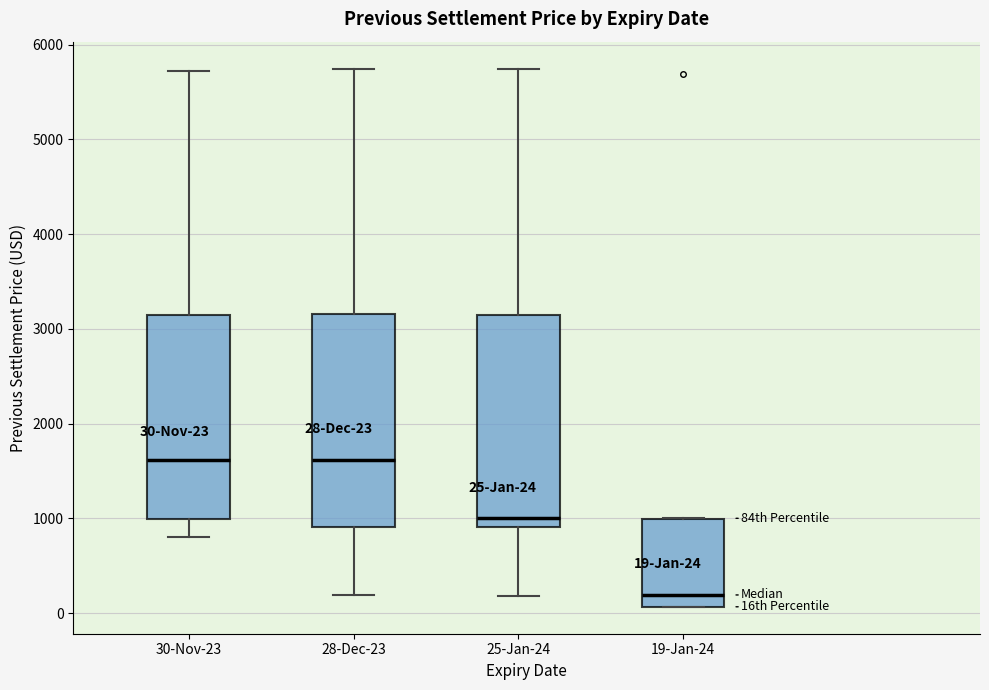

Which box has the lowest median line?

19-Jan-24